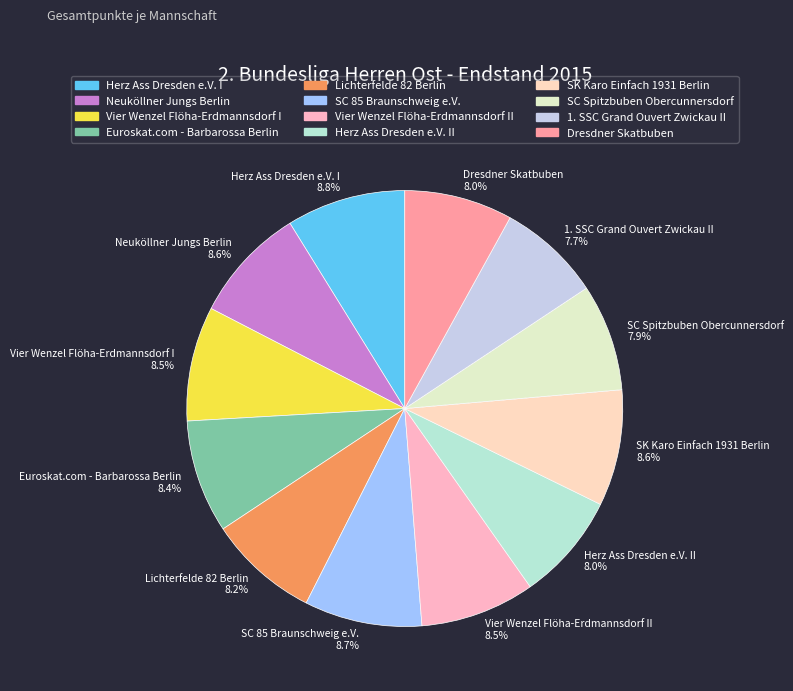

To the nearest percent, what is the combined percentage of SC 85 Braunschweig e.V. and Euroskat.com - Barbarossa Berlin?

17%